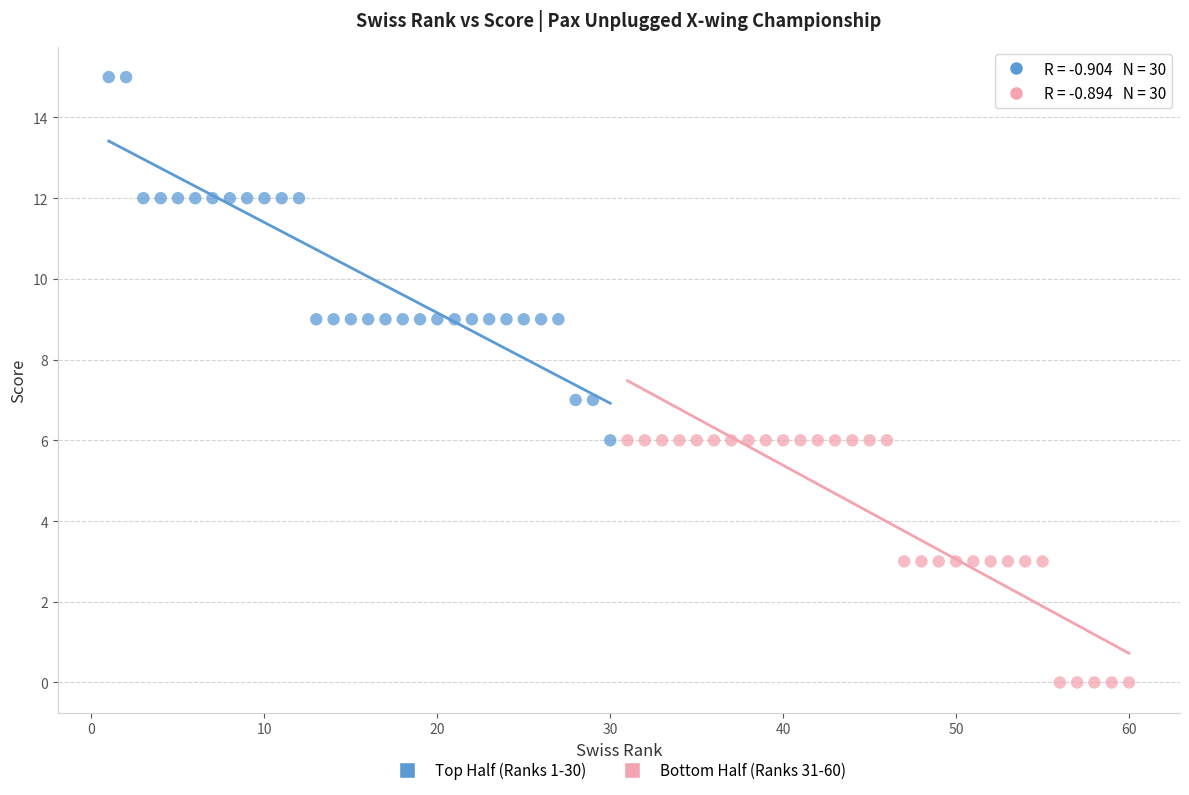

What are all the series names shown in the legend?

Top Half (Ranks 1-30), Bottom Half (Ranks 31-60)